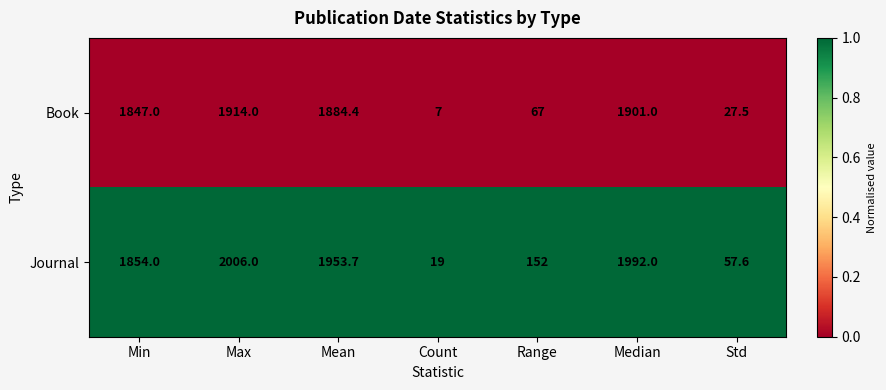

What is the smallest value displayed?

7.0